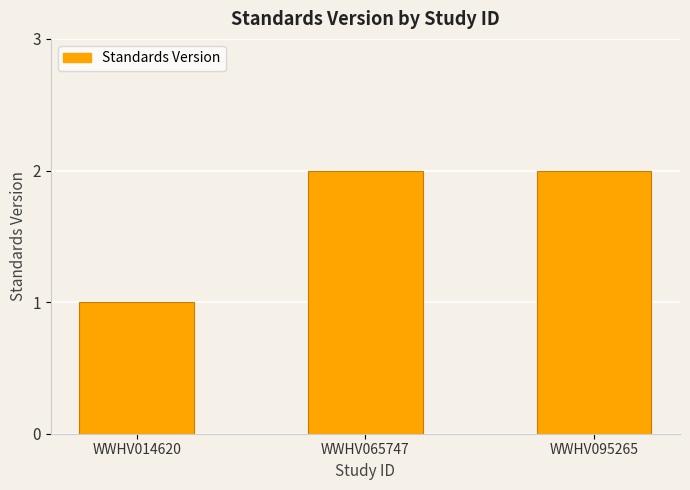

How many bars are there in total?

3